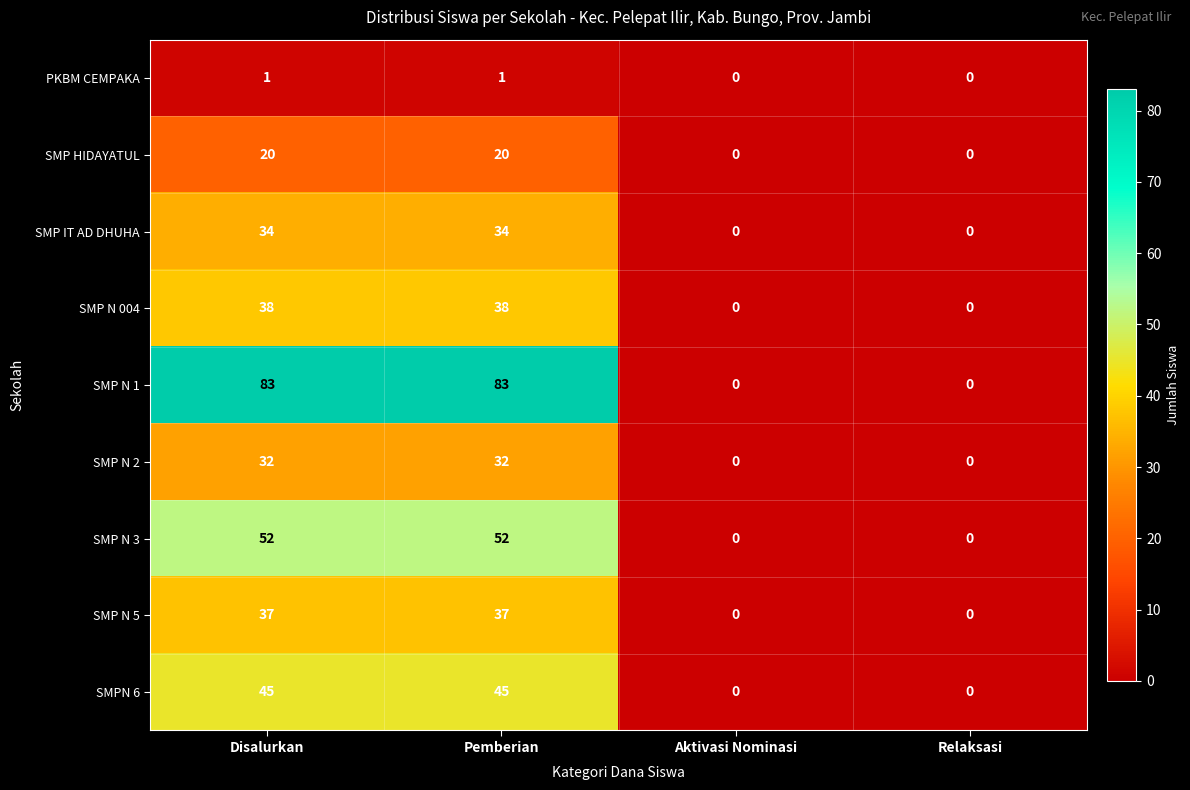

Which series changed the most between Pemberian and Aktivasi Nominasi?

SMP N 1